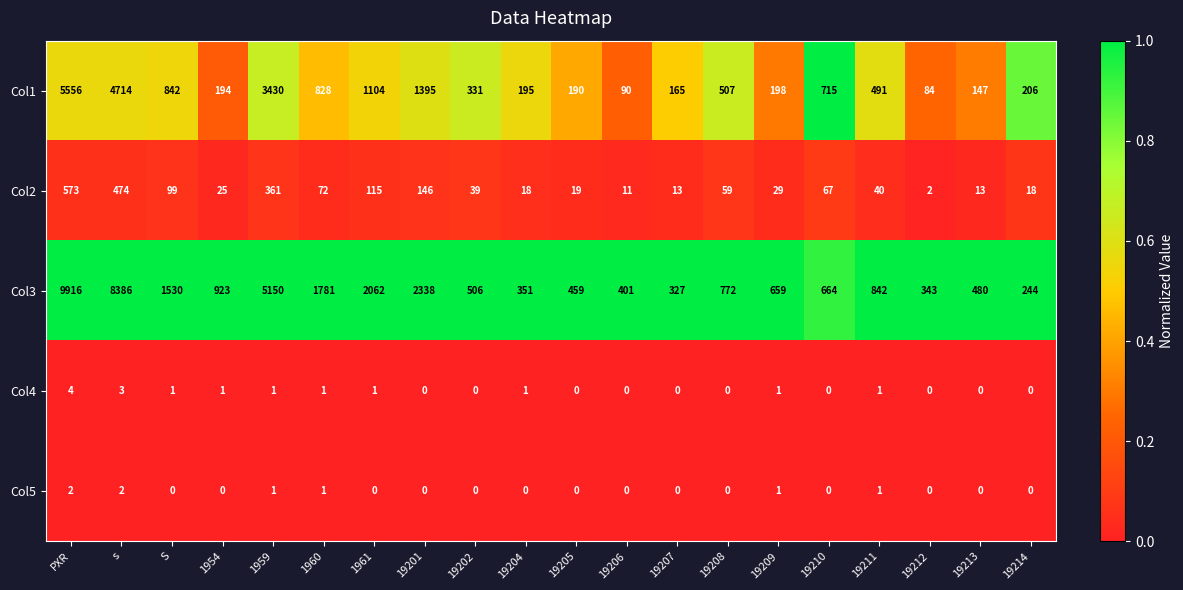

What is the total value across all series at 1961?

3282